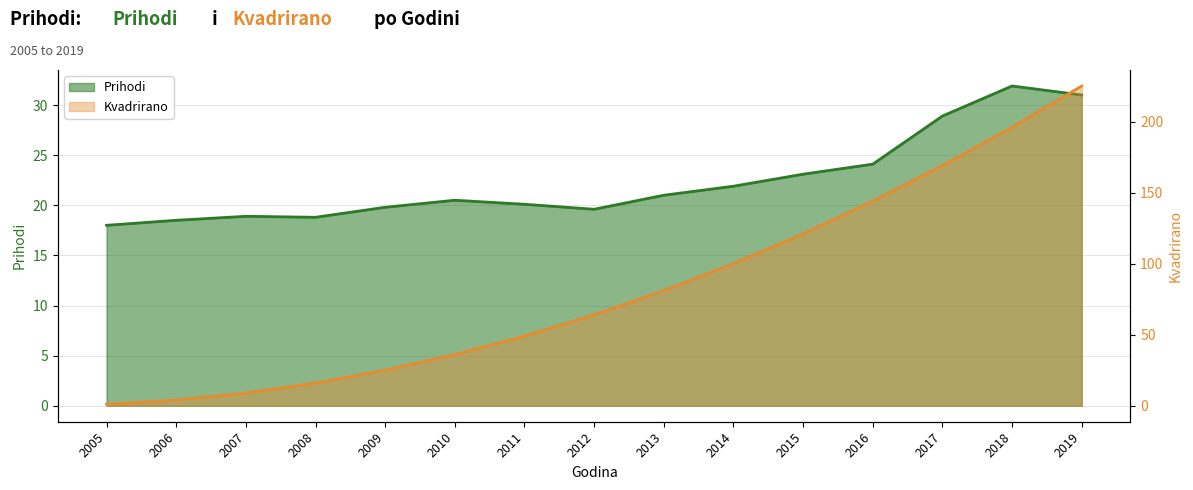

How many values in the Prihodi series exceed 20?

9